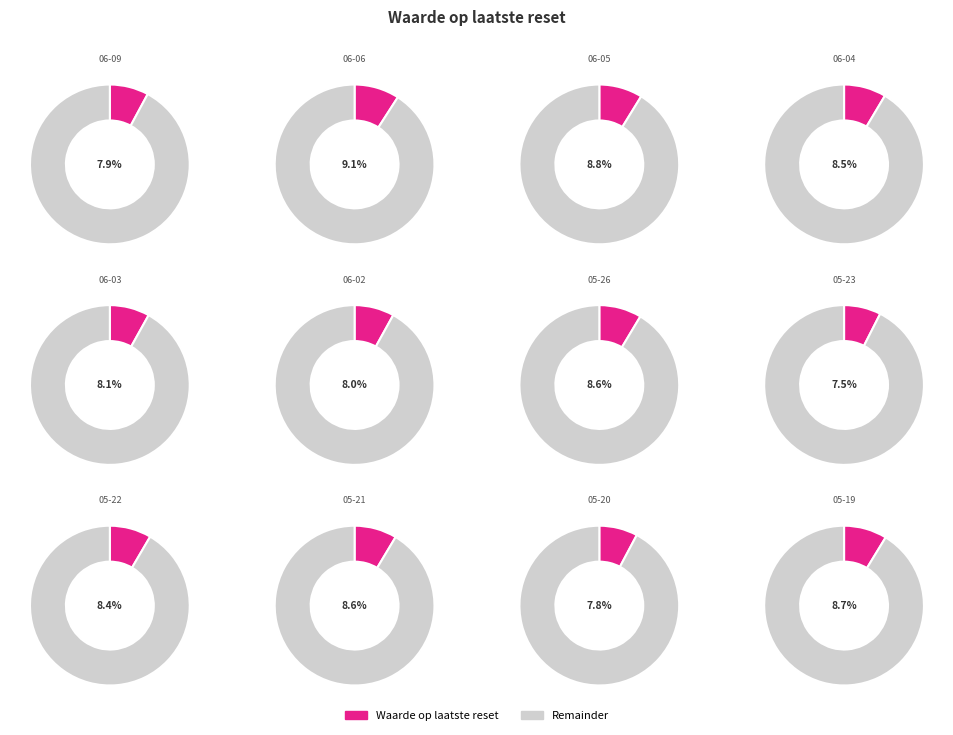

Rank the categories by value from lowest to highest.

2025-05-23, 2025-05-20, 2025-06-09, 2025-06-02, 2025-06-03, 2025-05-22, 2025-06-04, 2025-05-26, 2025-05-21, 2025-05-19, 2025-06-05, 2025-06-06